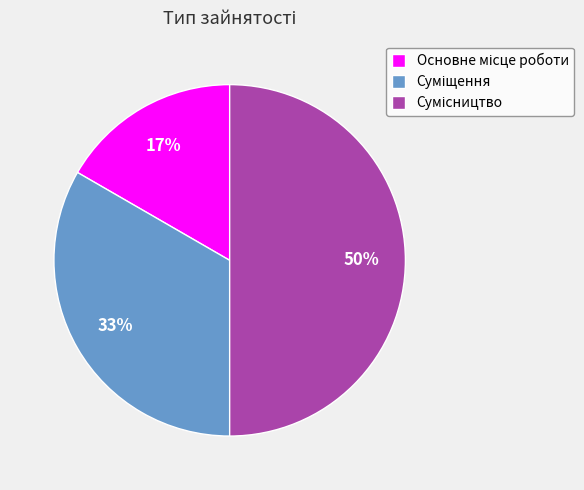

To the nearest percent, what is the difference between the largest and smallest slice percentages?

33%